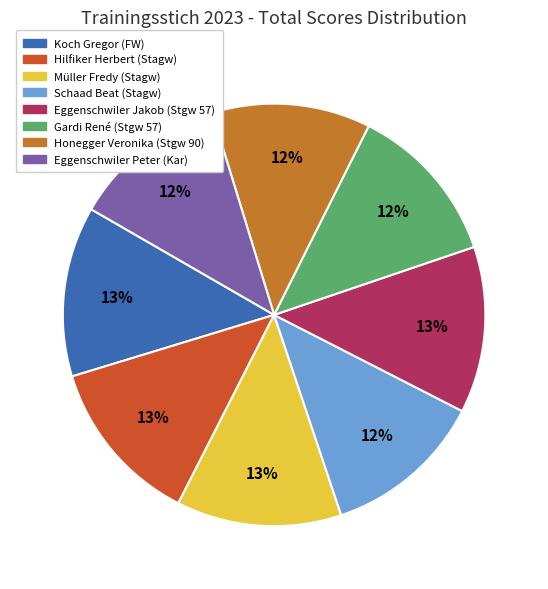

How many slices are in this pie chart?

8